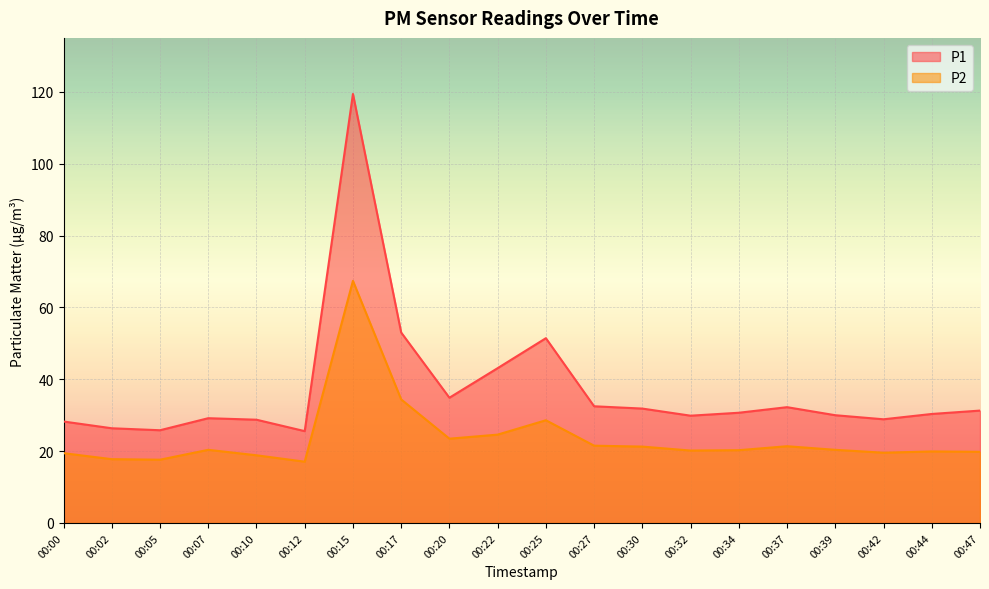

The value of P1 at 00:37 is 8.8. True or false?

False